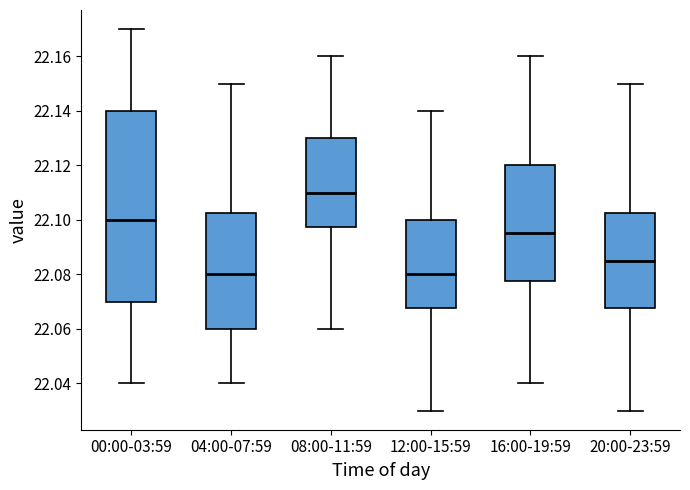

Where does the lower whisker of the box for 08:00-11:59 end on the y-axis? The values are not printed on the chart, so give them approximately, as read against the axis.

22.060